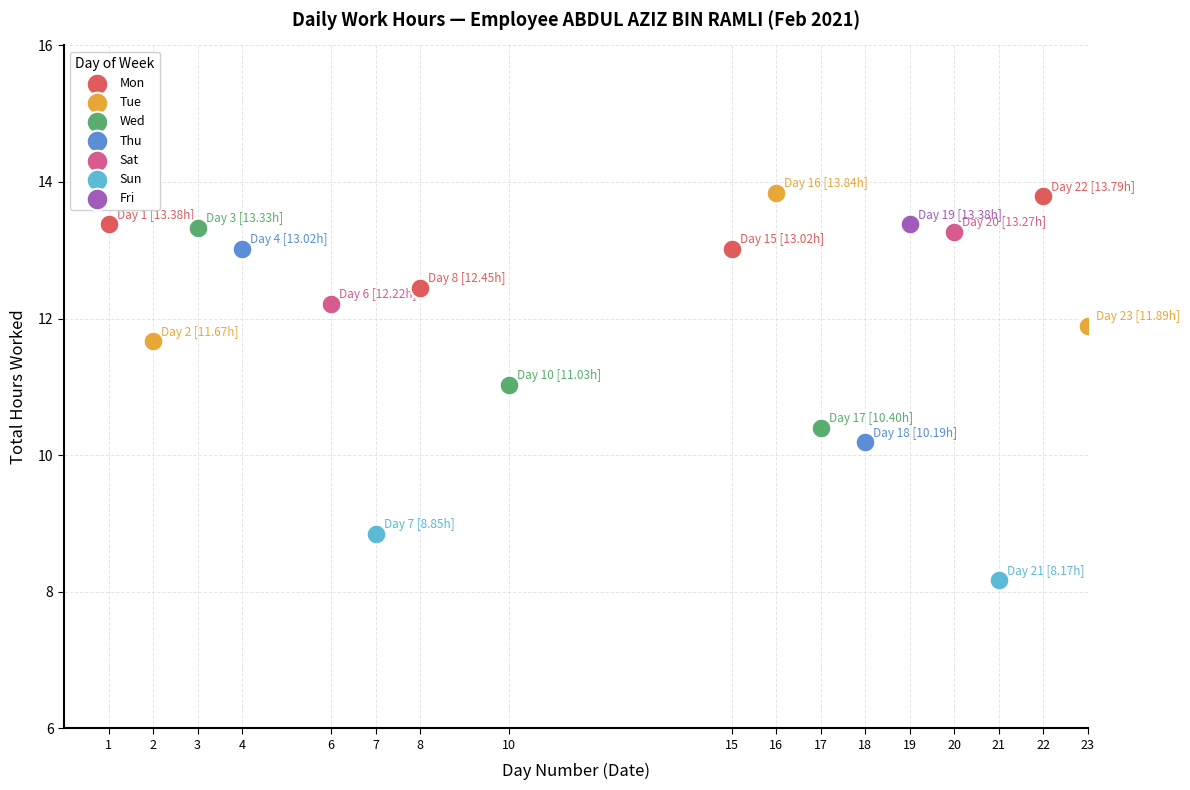

What are all the series names shown in the legend?

Mon, Tue, Wed, Thu, Sat, Sun, Fri